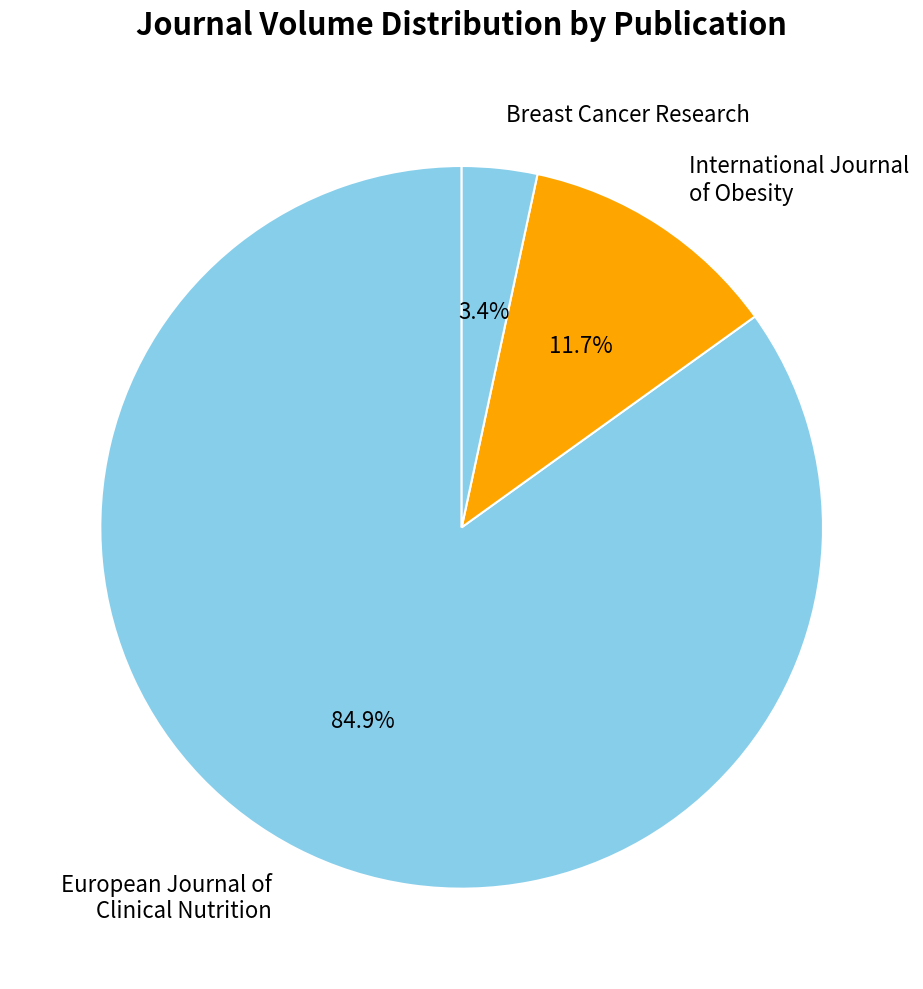

Rank the categories by value from lowest to highest.

Breast Cancer Research, International Journal of Obesity, European Journal of Clinical Nutrition